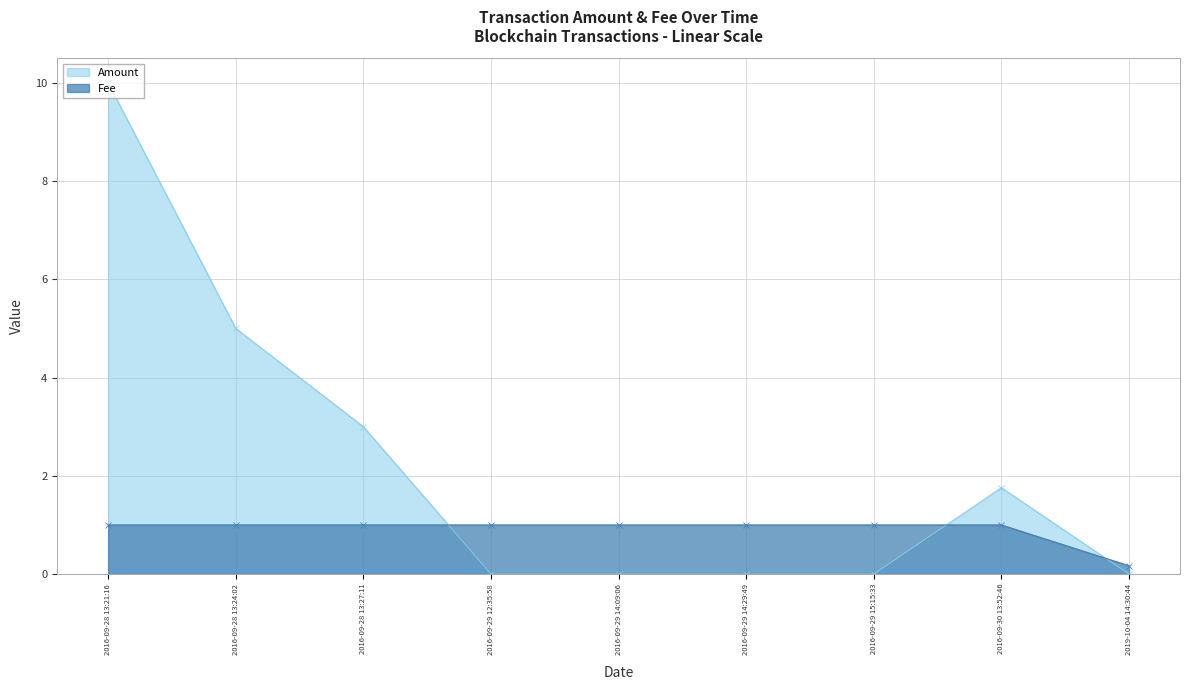

List the labels in order of Fee value, smallest first.

2019-10-04 14:30:44, 2016-09-28 13:21:16, 2016-09-28 13:24:02, 2016-09-28 13:27:11, 2016-09-29 12:35:58, 2016-09-29 14:09:06, 2016-09-29 14:29:49, 2016-09-29 15:15:33, 2016-09-30 13:52:46